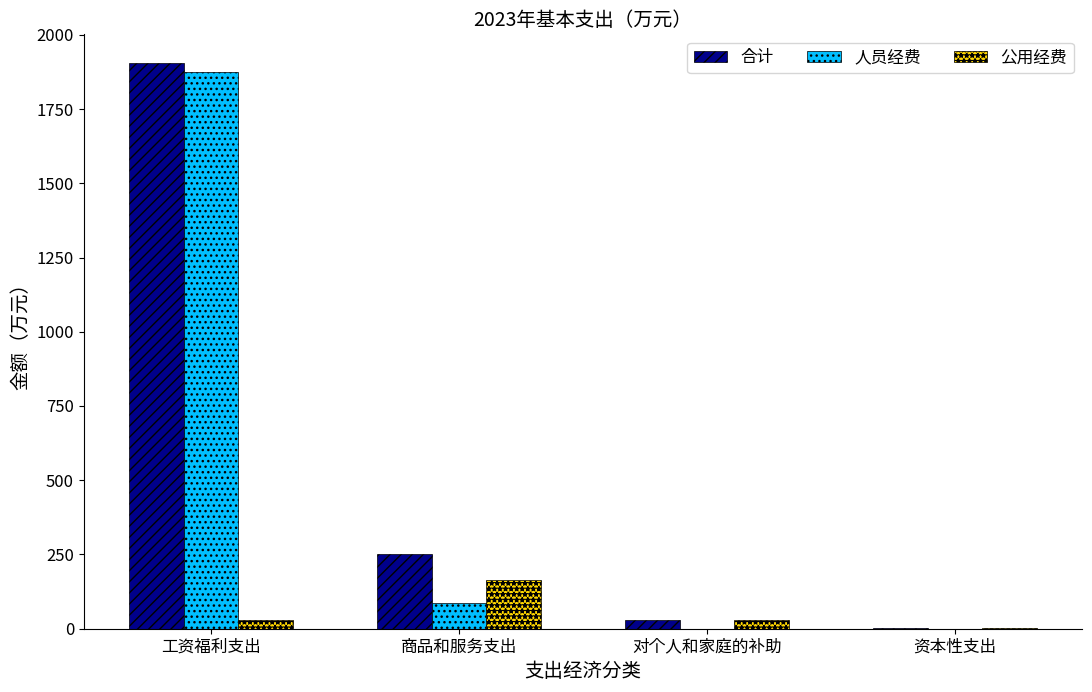

What is the approximate value of 公用经费 at 工资福利支出?

30.6